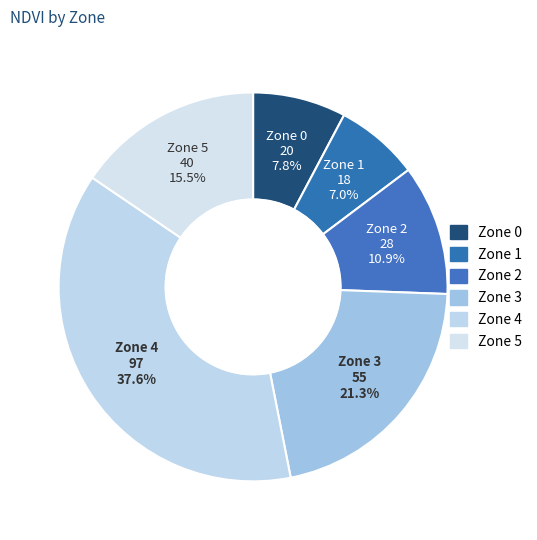

To the nearest percent, what is the combined percentage of Zone 3 and Zone 1?

28%